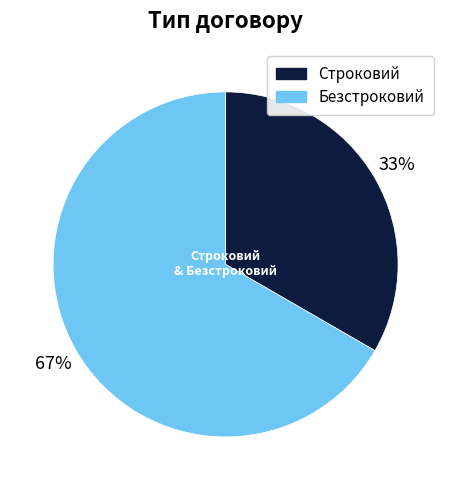

To the nearest percent, what percentage of the pie is Безстроковий?

67%